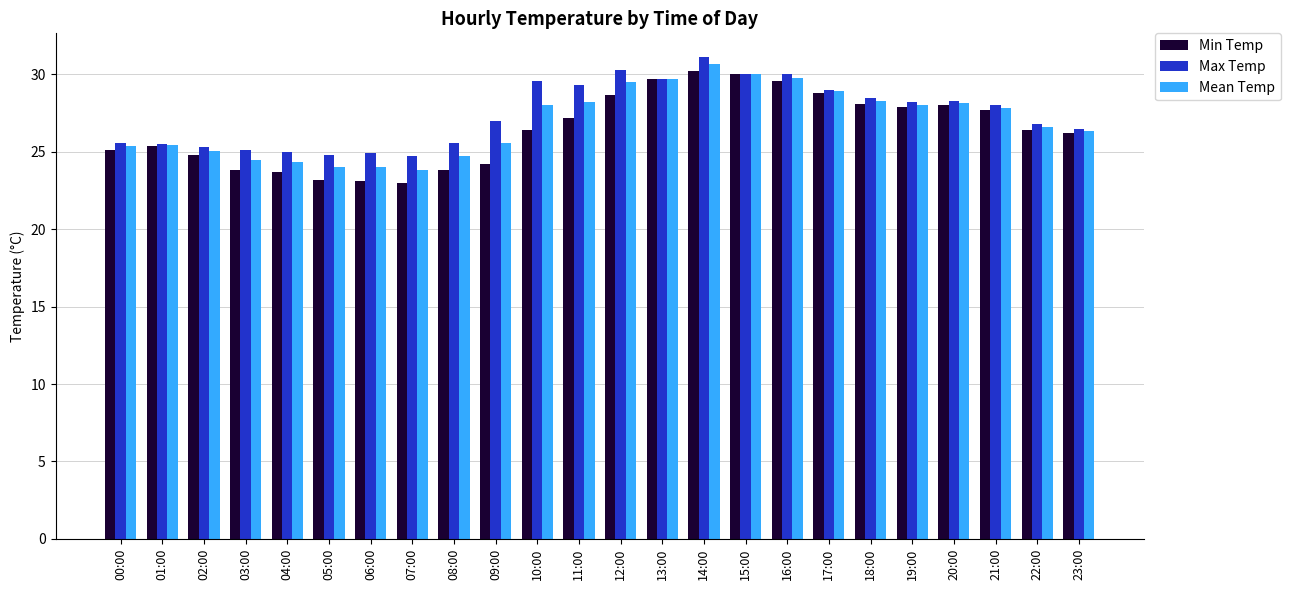

How many series are shown in this chart?

3